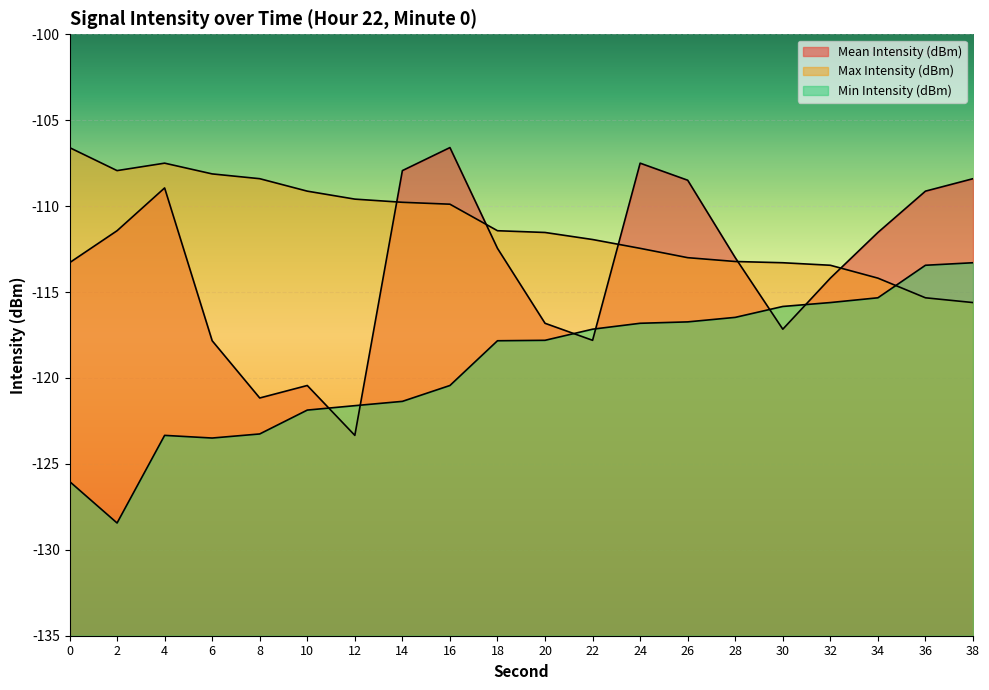

True or false: Max Intensity (dBm) has a value of -196.0 at 14.

False